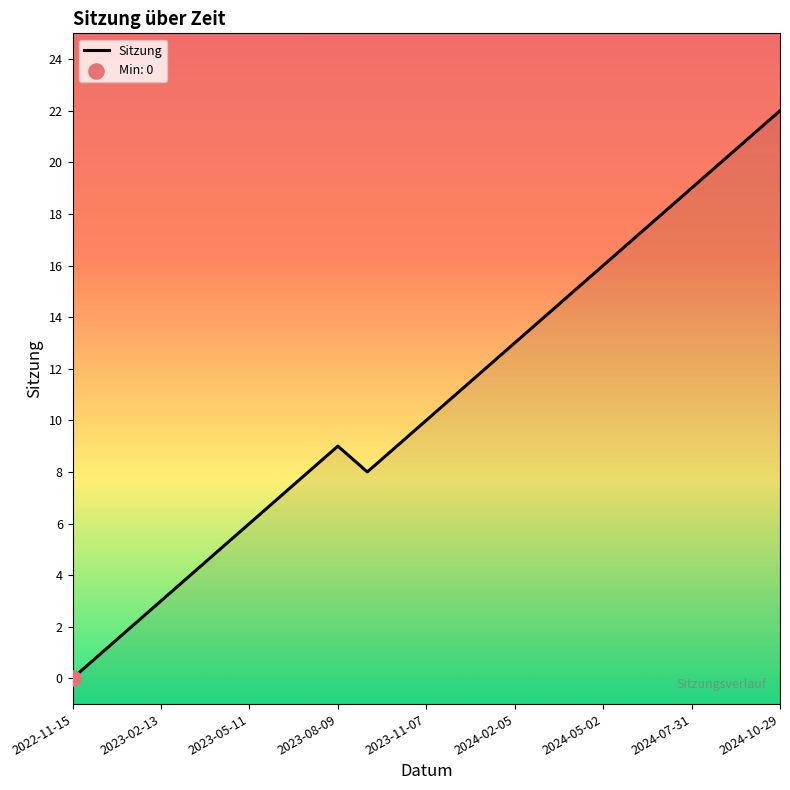

What is the change in value from 14 to 18?

+4